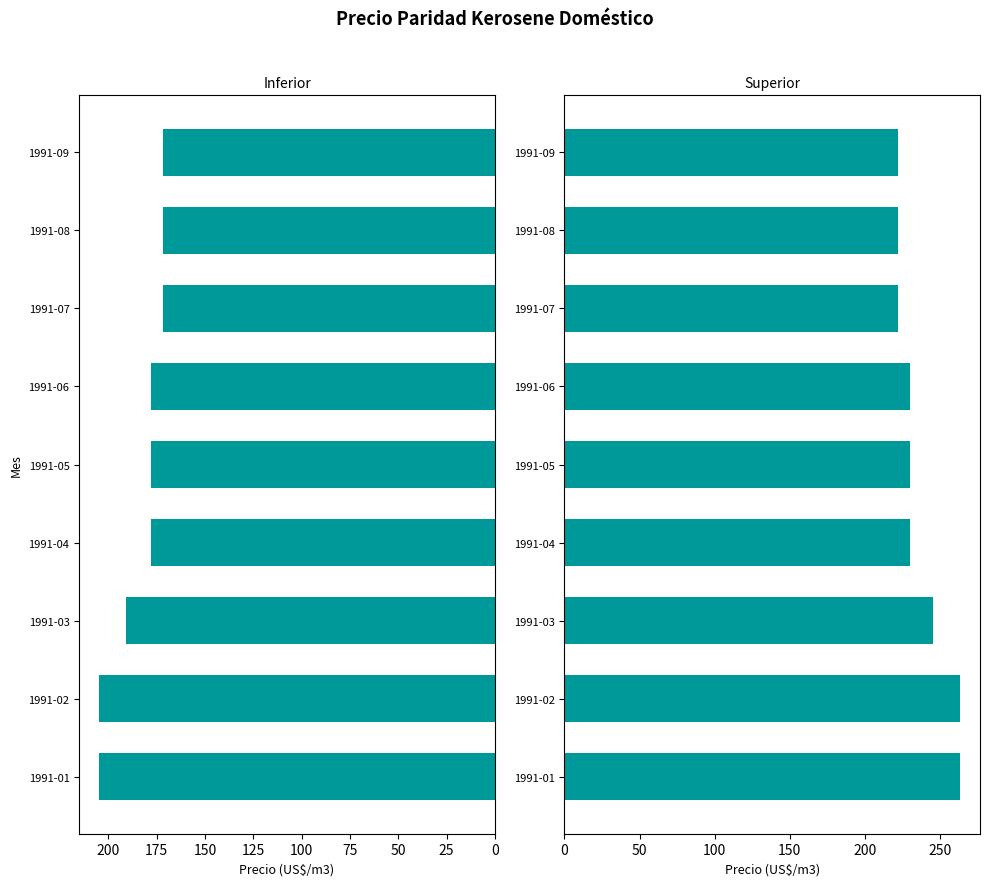

What value does the Superior series have at 1991-06?

230.0